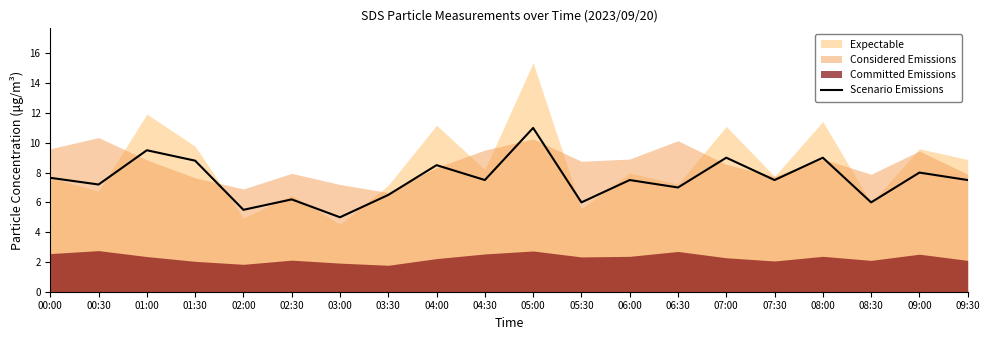

Rank the categories by value from lowest to highest.

03:00, 02:00, 05:30, 08:30, 02:30, 03:30, 06:30, 00:30, 04:30, 06:00, 07:30, 09:30, 00:00, 09:00, 04:00, 01:30, 07:00, 08:00, 01:00, 05:00